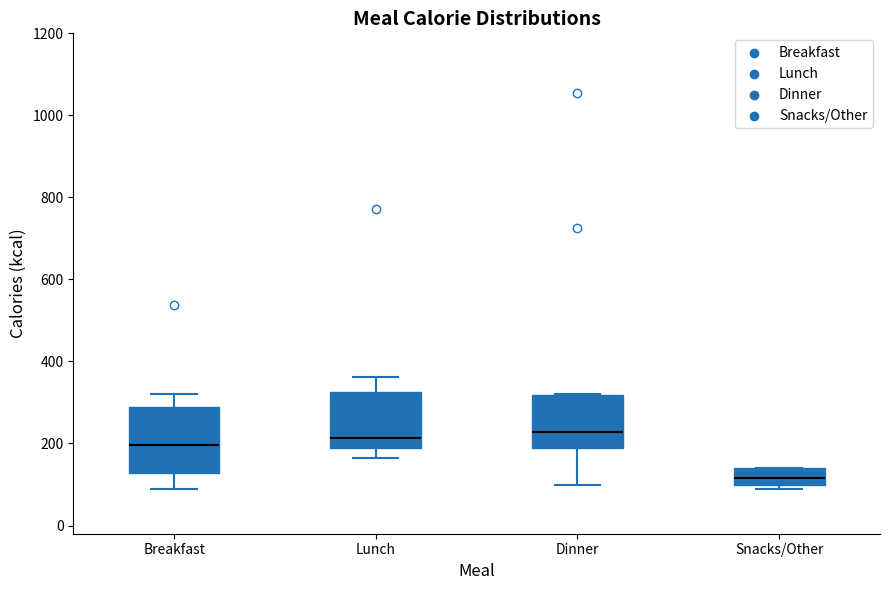

Which box has the lowest median line?

Snacks/Other